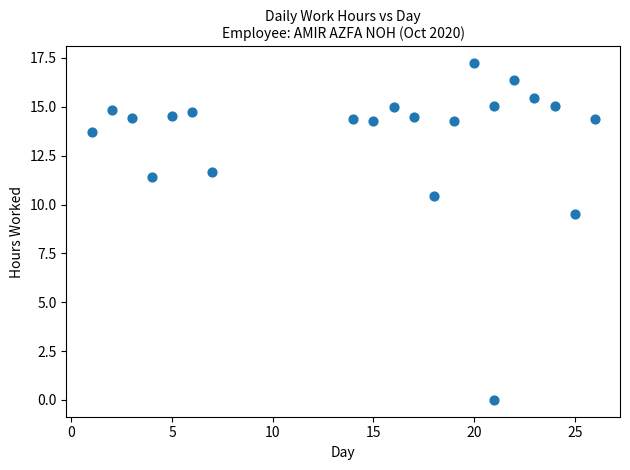

What Y value in the scatter plot is closest to 8?

9.5